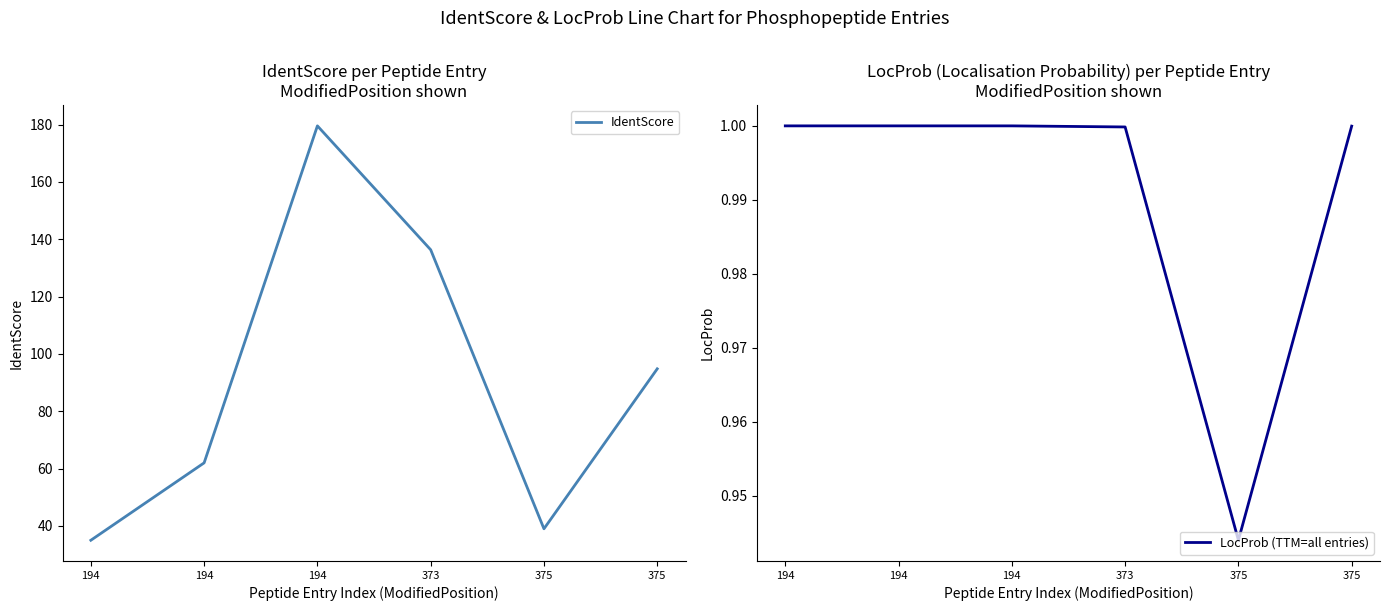

The IdentScore series shows 35.0 at 194. True or false?

True